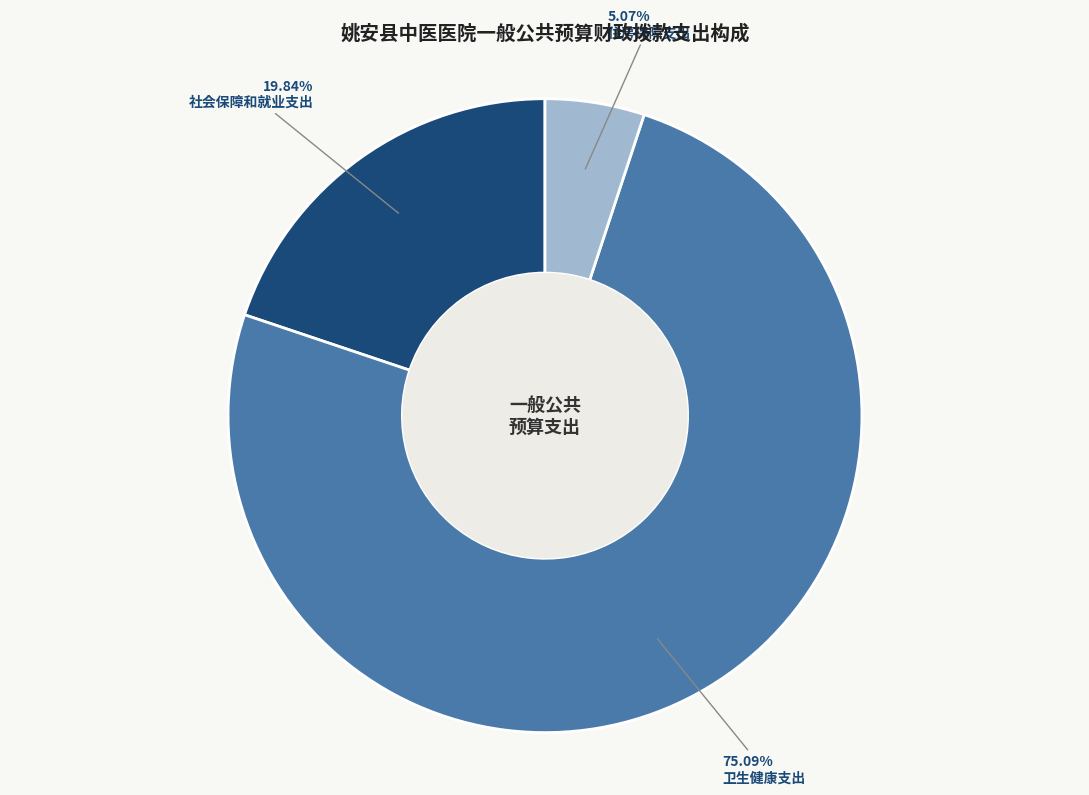

Which slice represents more than half of the pie?

卫生健康支出